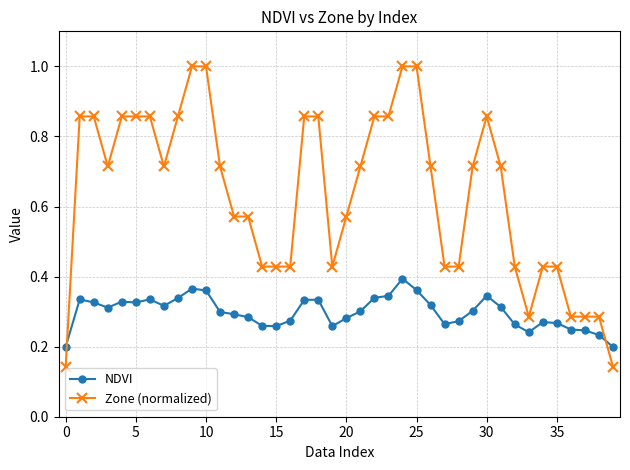

List the series in order of their overall mean, lowest first.

NDVI, Zone (normalized)